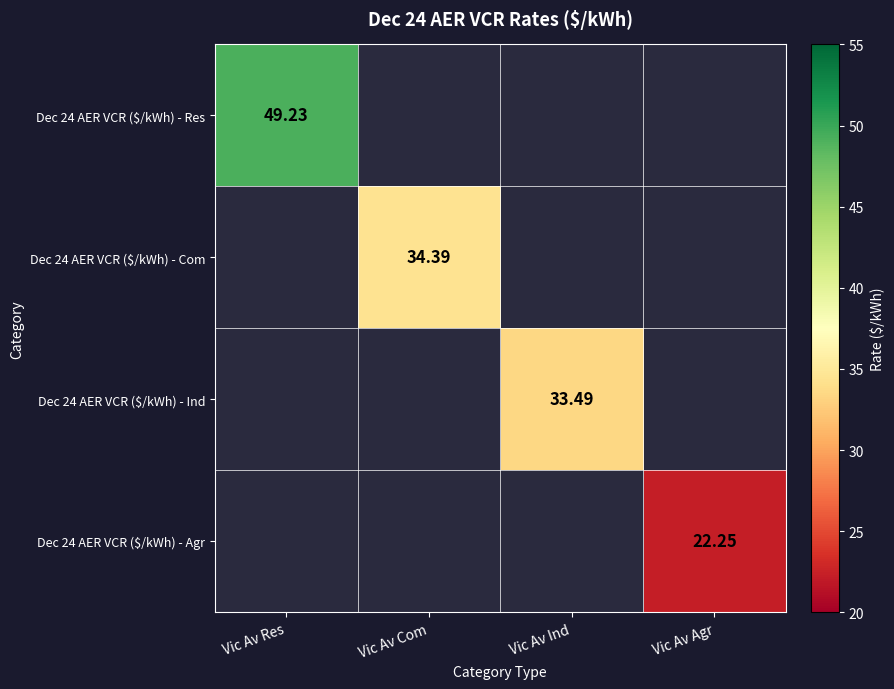

Count the number of categories in the chart.

4